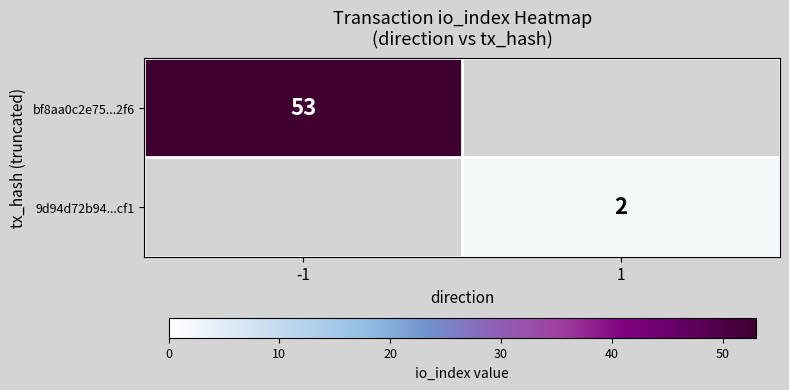

The 9d94d72b94...cf1 series shows 2 at 1. True or false?

True